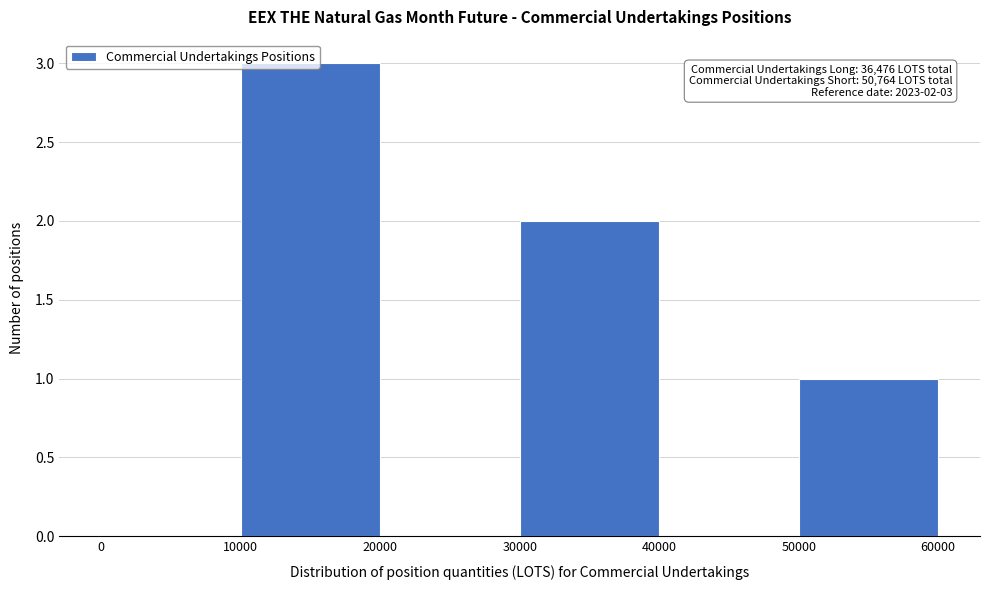

Over which range of the x-axis is the bar tallest?

10000 to 20000